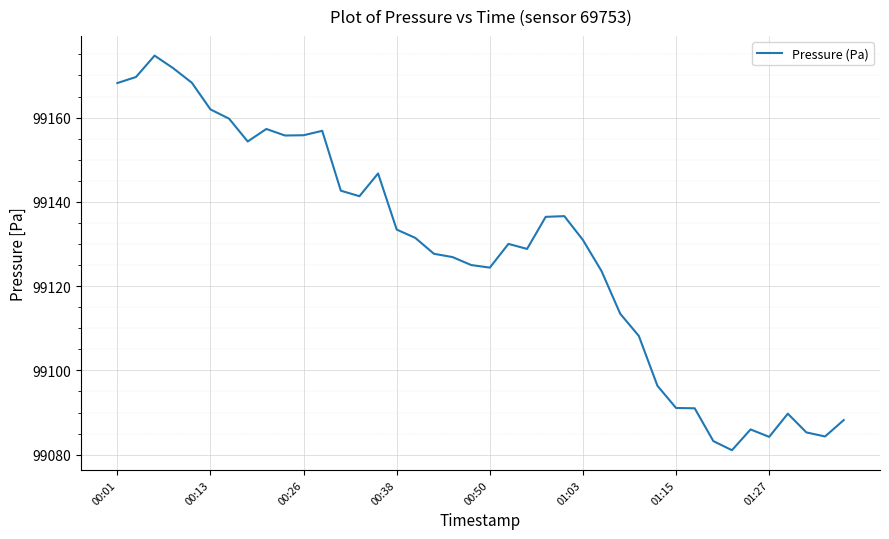

What is the smallest value displayed?

99081.1